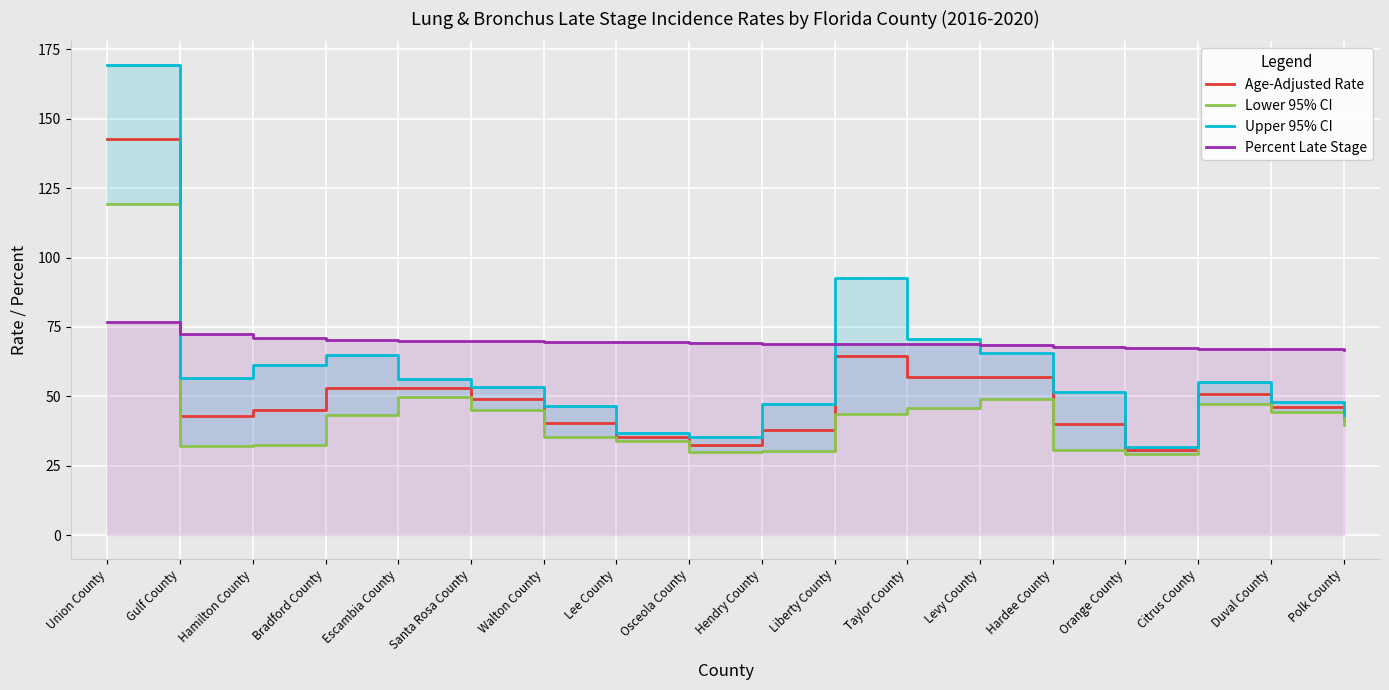

Reading left to right, extract all data points from this chart.

Age-Adjusted Rate: 142.5	42.8	45.0	53.1	52.9	49.0	40.6	35.4	32.7	38.1	64.5	57.1	56.9	40.2	30.6	51.0	46.1	41.4
Lower 95% CI: 119.3	32.3	32.4	43.2	49.7	45.0	35.3	33.9	30.1	30.5	43.6	46.0	49.2	30.9	29.2	47.2	44.3	39.7
Upper 95% CI: 169.3	56.5	61.4	64.8	56.2	53.4	46.6	36.8	35.3	47.2	92.6	70.6	65.8	51.5	31.9	55.1	47.9	43.2
Percent Late Stage: 76.8	72.5	71.0	70.5	69.9	69.8	69.6	69.5	69.1	69.0	68.9	68.8	68.5	67.7	67.3	67.1	67.0	66.9